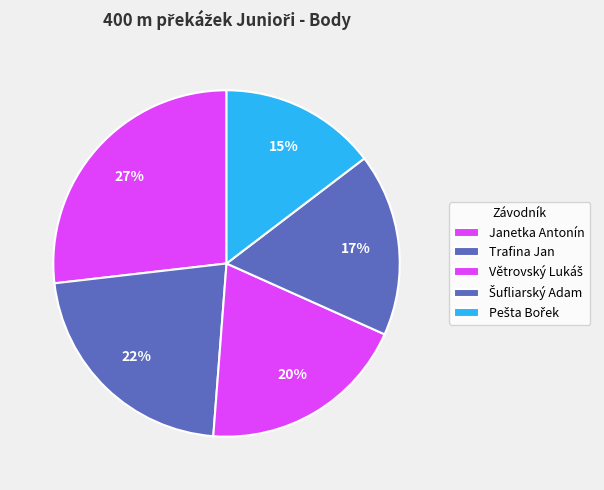

What is the smallest slice in the pie chart?

Pešta Bořek